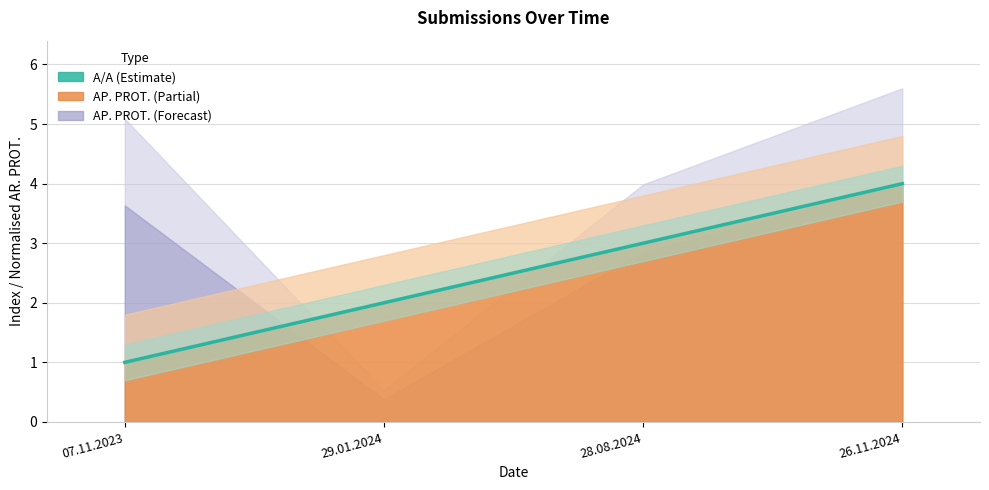

The chart shows a value of 4 at 26.11.2024. True or false?

True